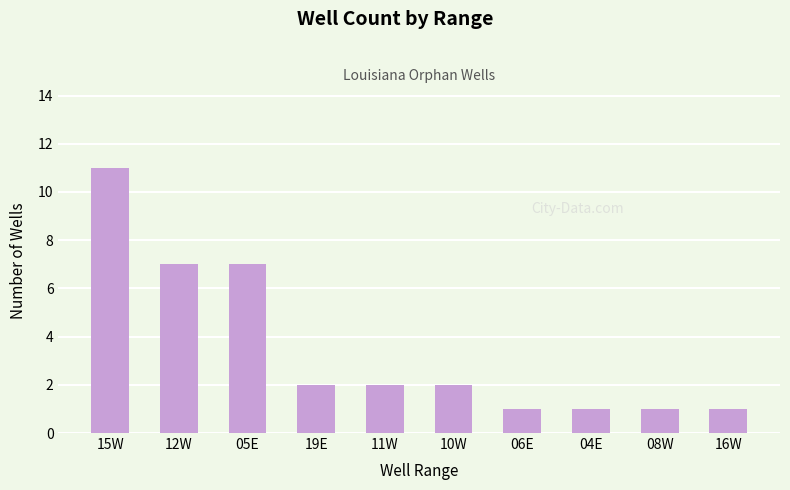

Are the bars horizontal?

No